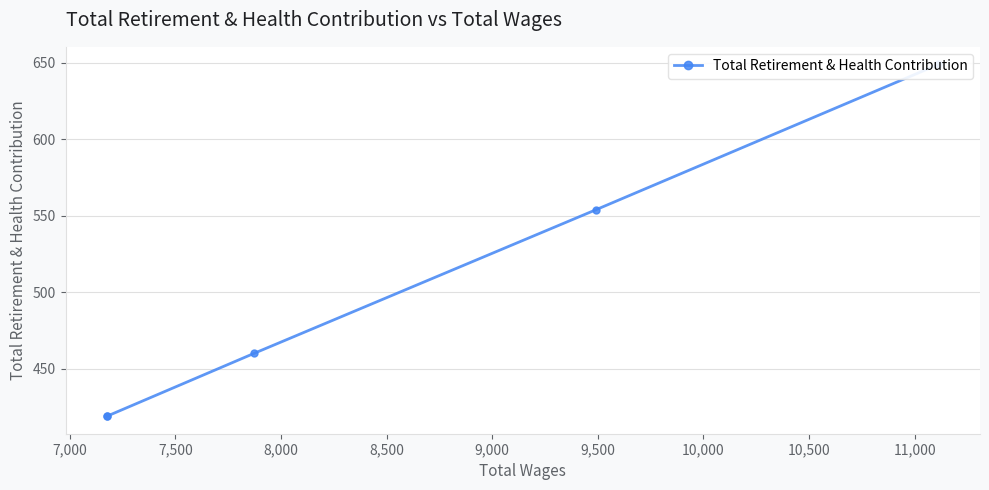

What is the smallest value displayed?

419